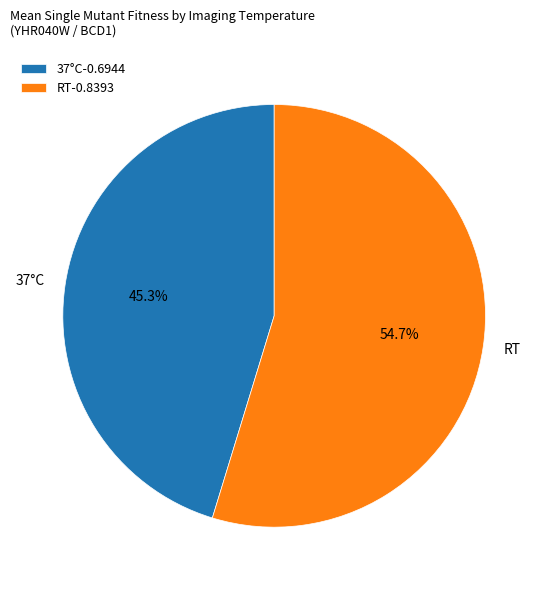

Which slice is the largest?

RT